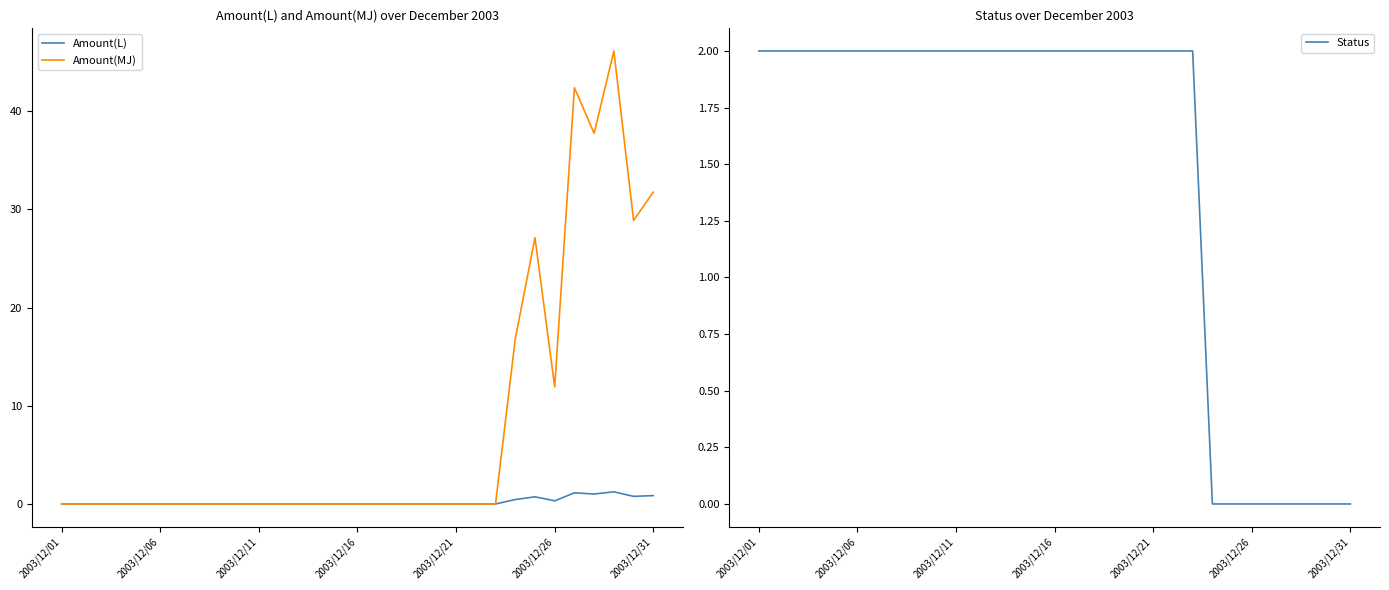

What is the maximum value for Amount(MJ)?

46.1